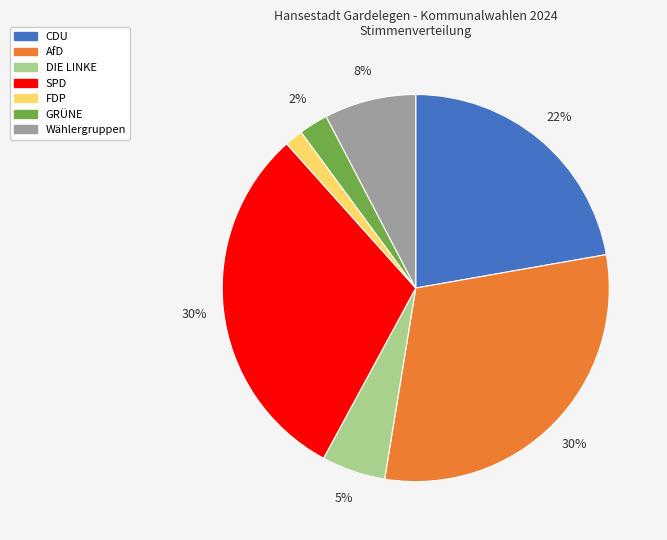

Does any single category account for the majority?

No